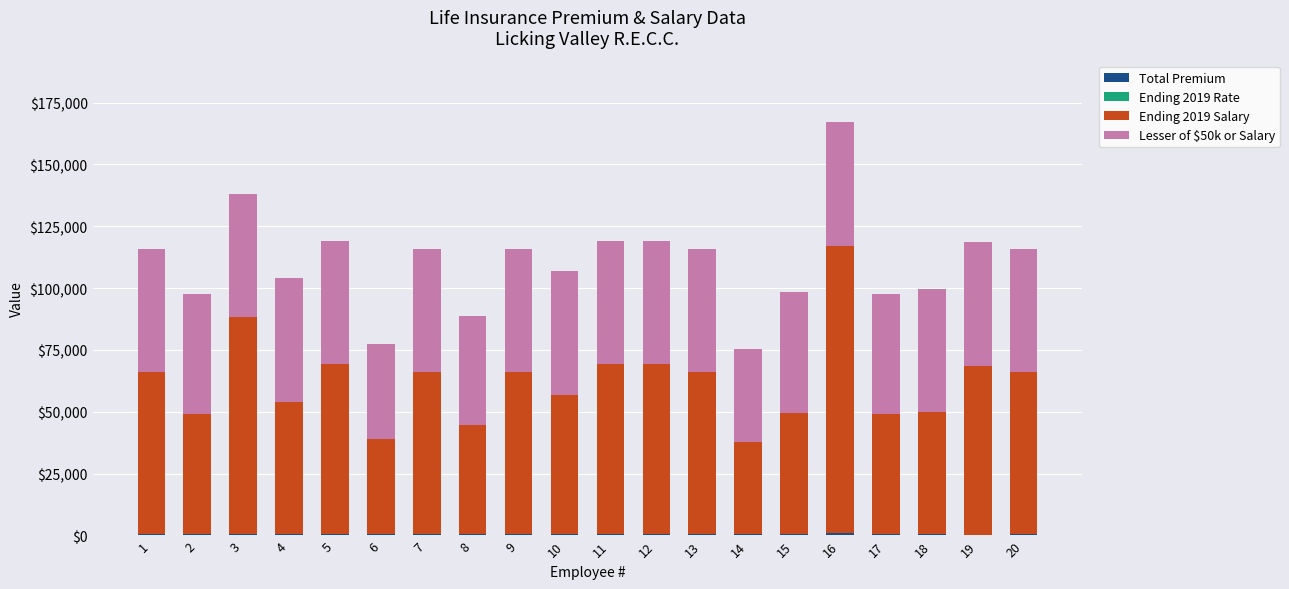

At which category is the sum across all series the highest?

16